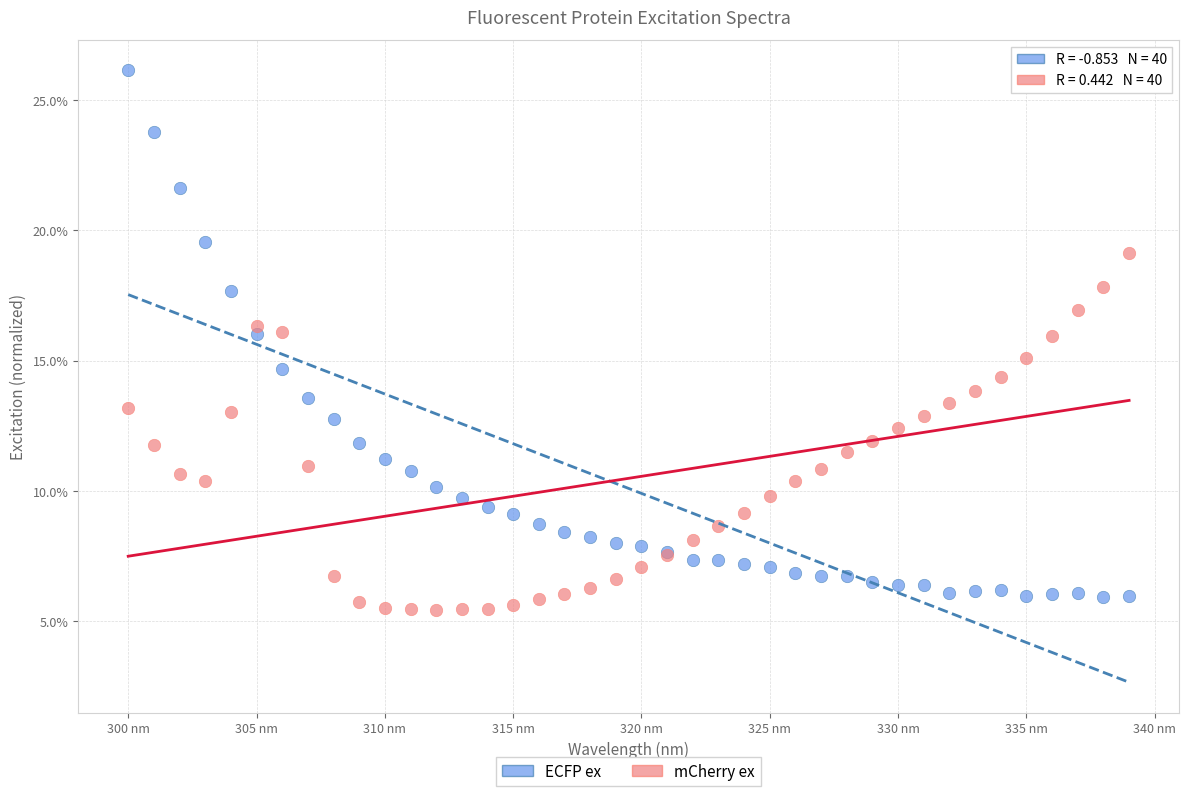

What are all the series names shown in the legend?

ECFP ex, mCherry ex